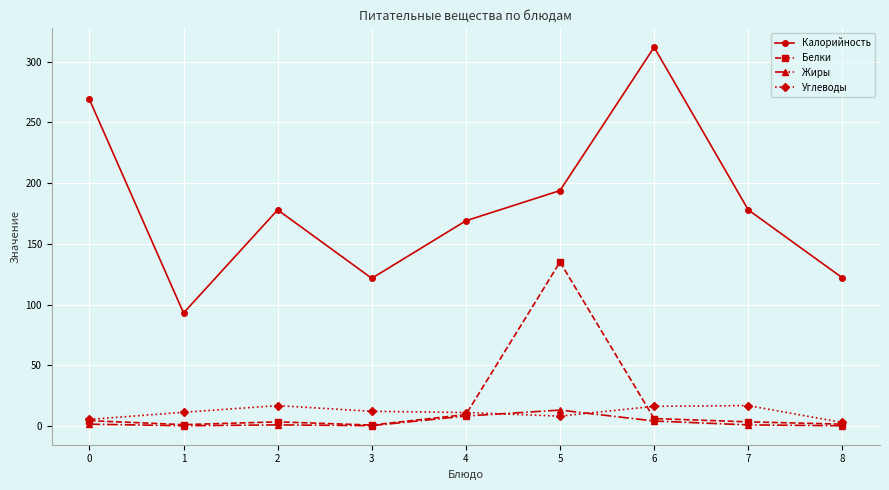

True or false: Калорийность has more than 0 points higher than both neighbors.

True